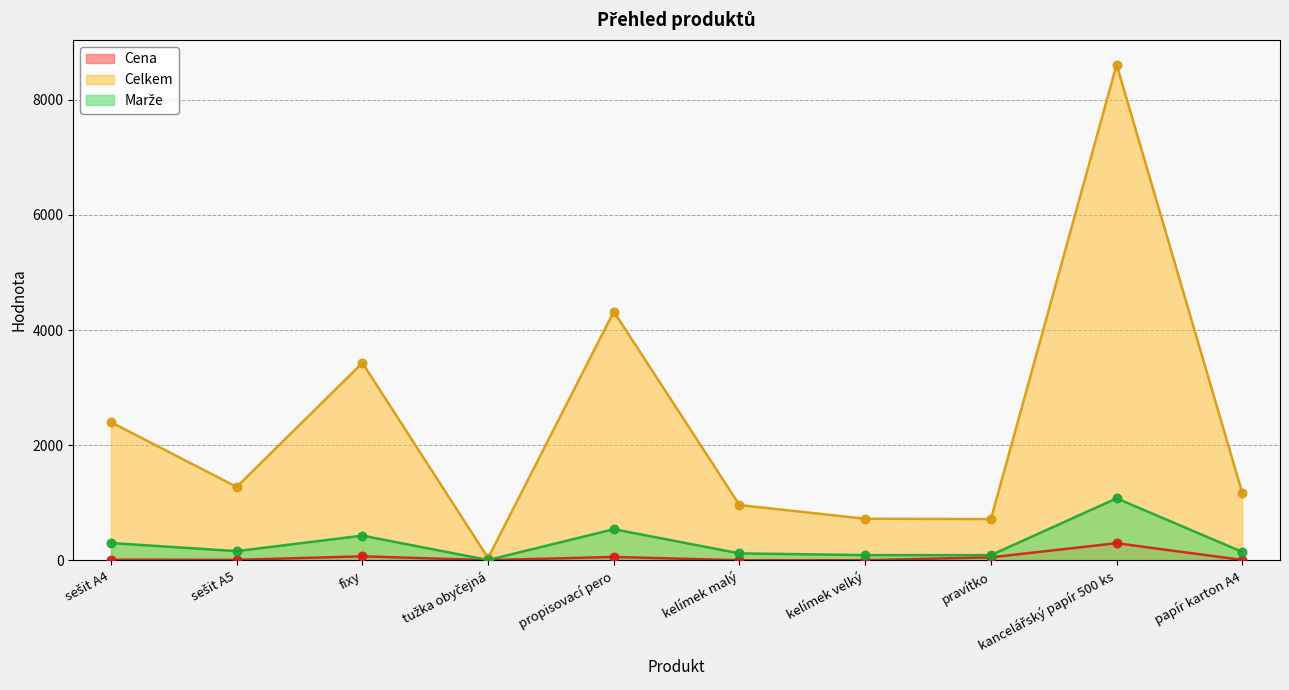

Which series reaches the minimum Y coordinate?

Cena